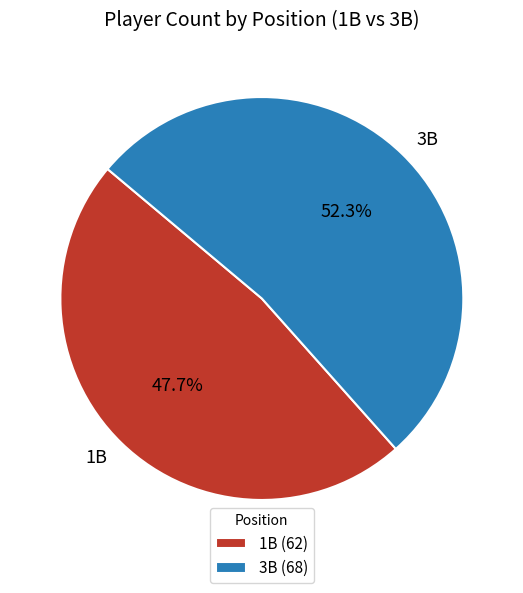

How many slices are in this pie chart?

2